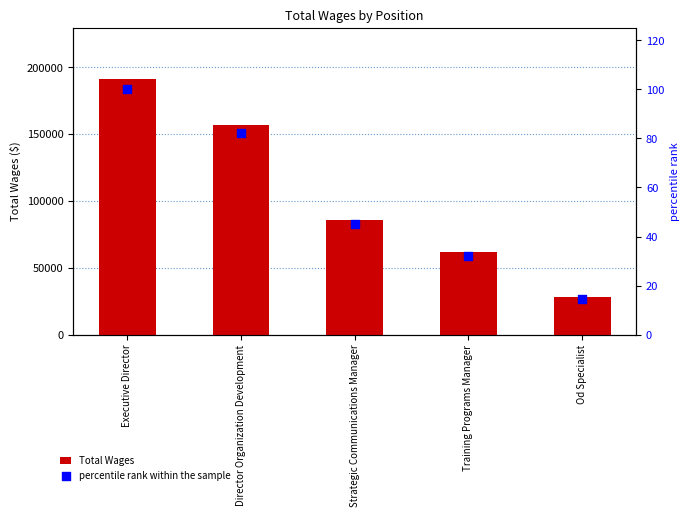

At how many categories does at least one series exceed 145339?

2